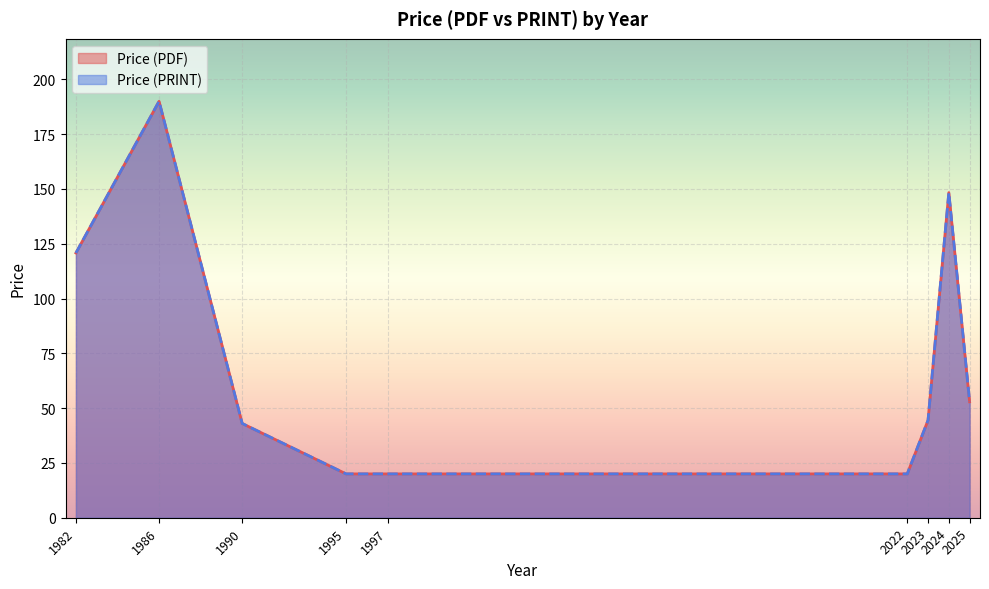

Which series has the largest range (max minus min)?

Price (PDF)